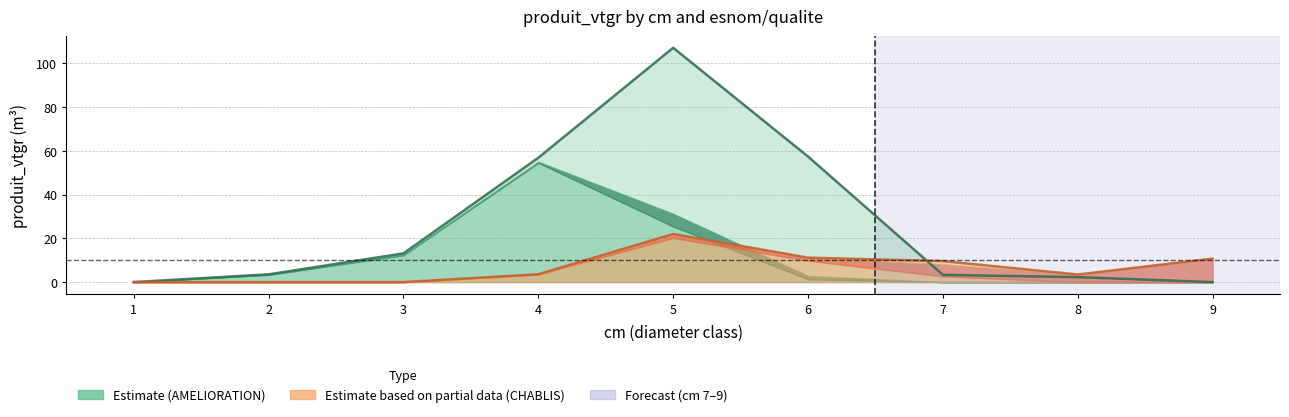

Reading right to left, list all the values displayed in this chart.

EPICEA_AMELIORATION: 9=0.0	8=0.0	7=0.0	6=1.3	5=25.5	4=54.6	3=12.3	2=3.4	1=0.0
DOUGLAS_AMELIORATION: 9=0.0	8=0.0	7=0.0	6=1.4	5=5.7	4=0.4	3=0.3	2=0.2	1=0.0
PIN_SYLVESTRE_AMELIORATION: 9=0.0	8=2.3	7=3.3	6=54.6	5=75.9	4=1.9	3=0.5	2=0.0	1=0.0
EPICEA_CHABLIS: 9=0.0	8=0.0	7=2.7	6=9.8	5=20.2	4=3.6	3=0.0	2=0.0	1=0.0
PECTINE_CHABLIS: 9=10.7	8=3.5	7=5.4	6=1.3	5=1.8	4=0.0	3=0.0	2=0.0	1=0.0
PIN_SYLVESTRE_CHABLIS: 9=0.0	8=0.0	7=1.5	6=0.0	5=0.0	4=0.0	3=0.0	2=0.0	1=0.0